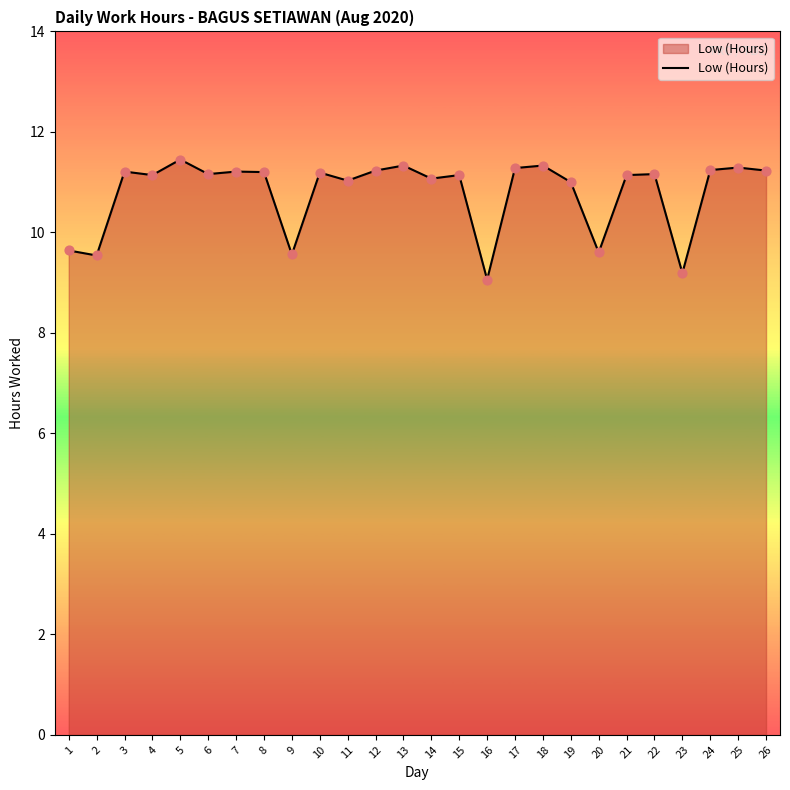

What is the ratio of the value at 2 to the value at 4?

0.9